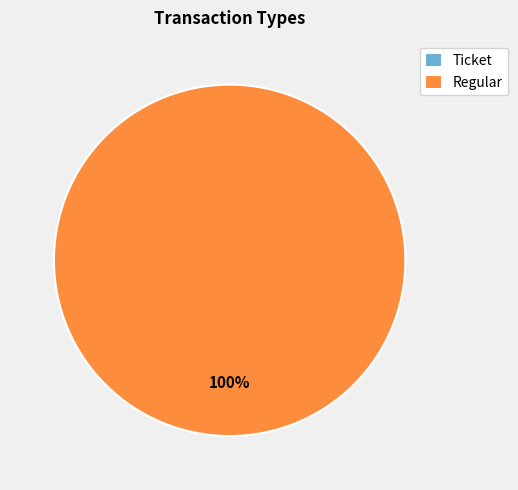

Is it true that Ticket is 0% of the pie?

True